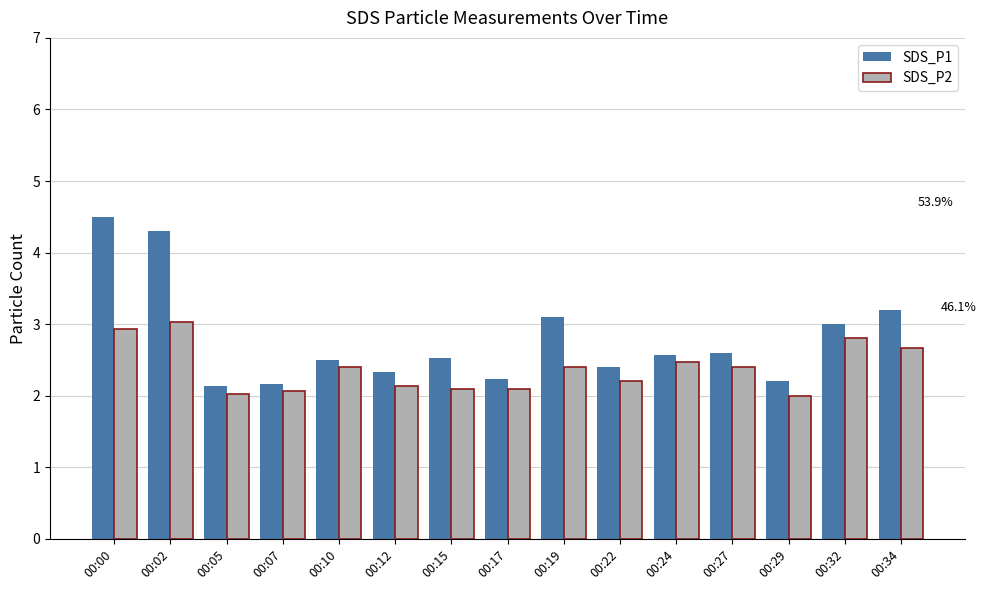

List the series in order of their peak value, highest first.

SDS_P1, SDS_P2